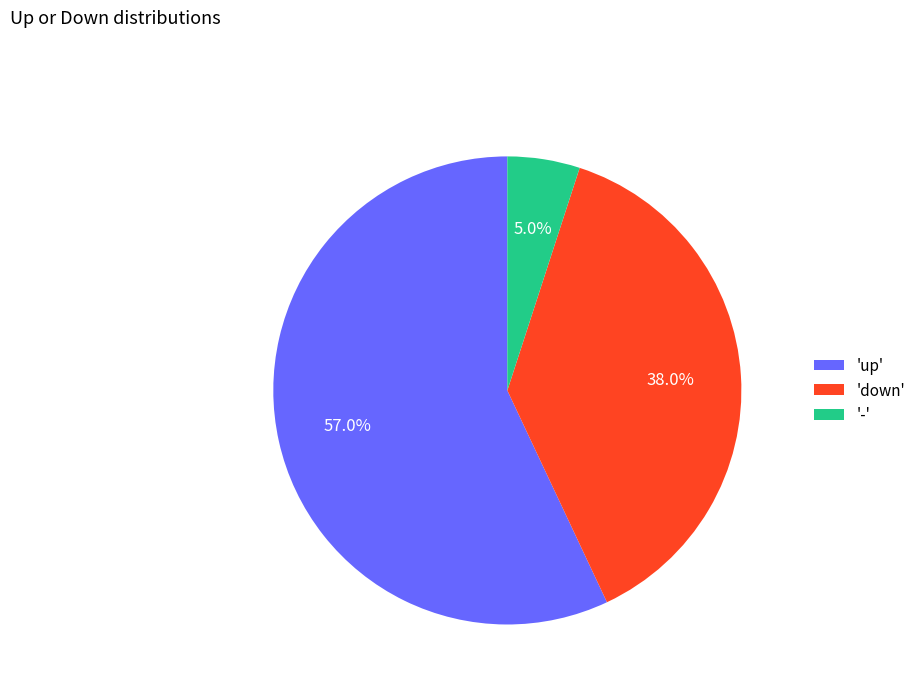

How much of the chart is everything except 'up'?

43.0%